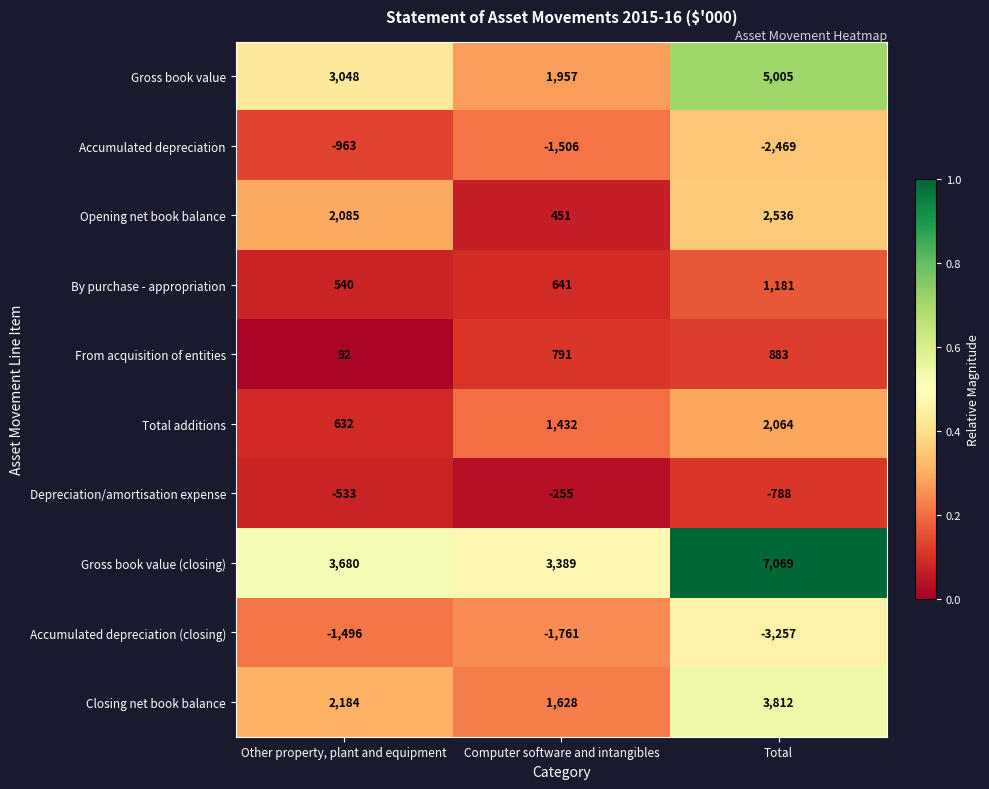

Which series has the largest total across all categories?

Gross book value (closing)